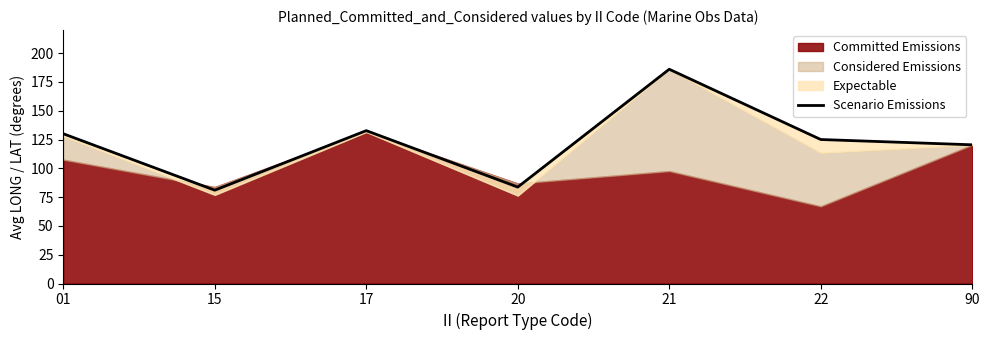

What value does the data have at 90?

120.4